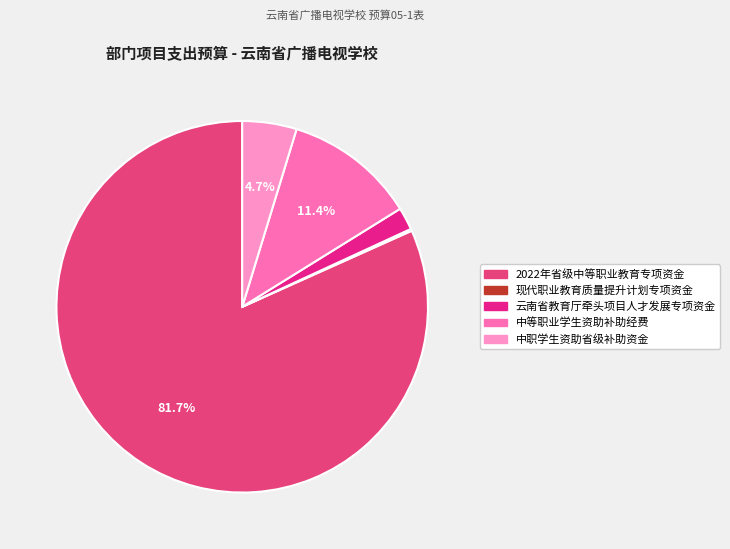

Rank the categories by value from lowest to highest.

现代职业教育质量提升计划专项资金, 云南省教育厅牵头项目人才发展专项资金, 中职学生资助省级补助资金, 中等职业学生资助补助经费, 2022年省级中等职业教育专项资金